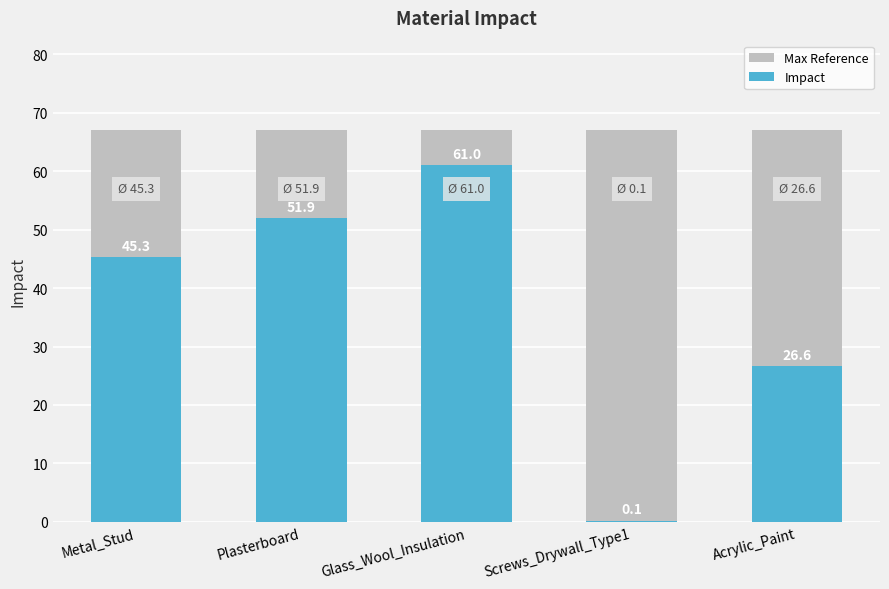

What is the lowest value of the Max Reference series?

67.1